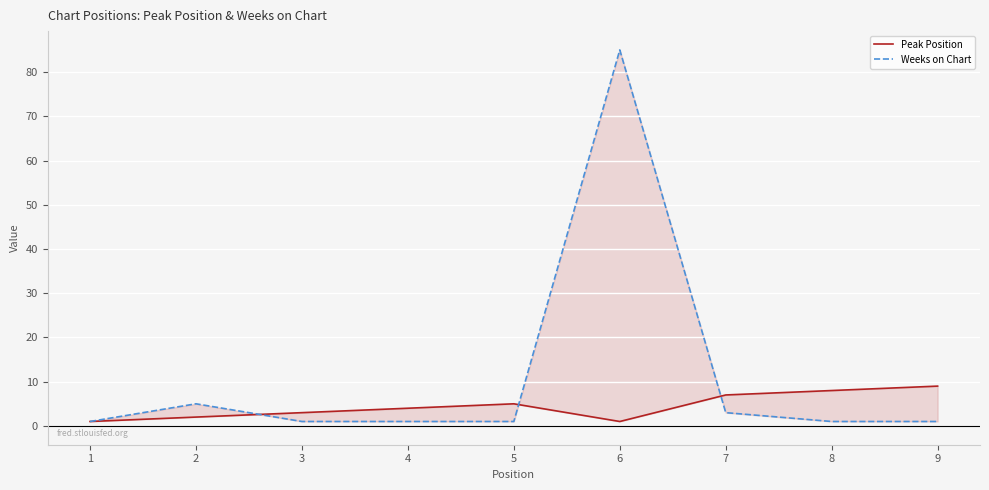

Reading left to right, list all the values displayed in this chart.

Peak Position: 1	2	3	4	5	1	7	8	9
Weeks on Chart: 1	5	1	1	1	85	3	1	1